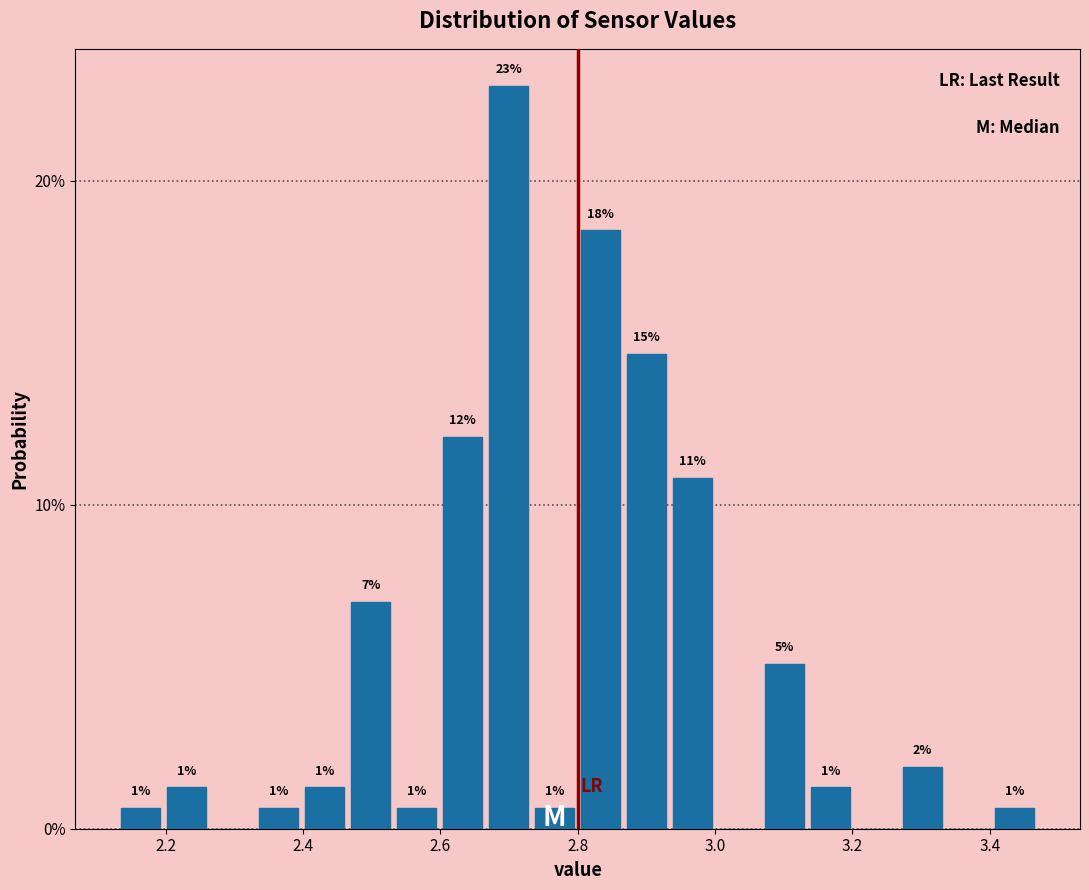

Read against the x-axis, roughly where is the centre of the tallest bar?

2.70